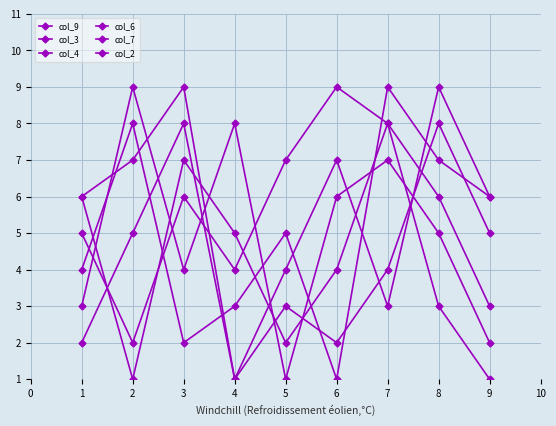

Where is the first local minimum for col_2?

2